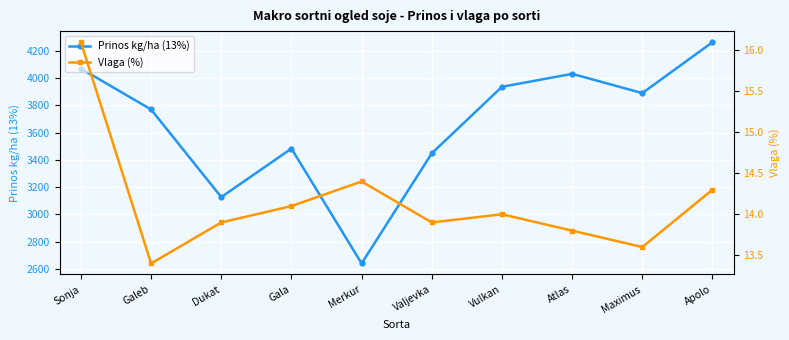

Where is Prinos kg/ha (13%) nearest to the value 3452?

Valjevka